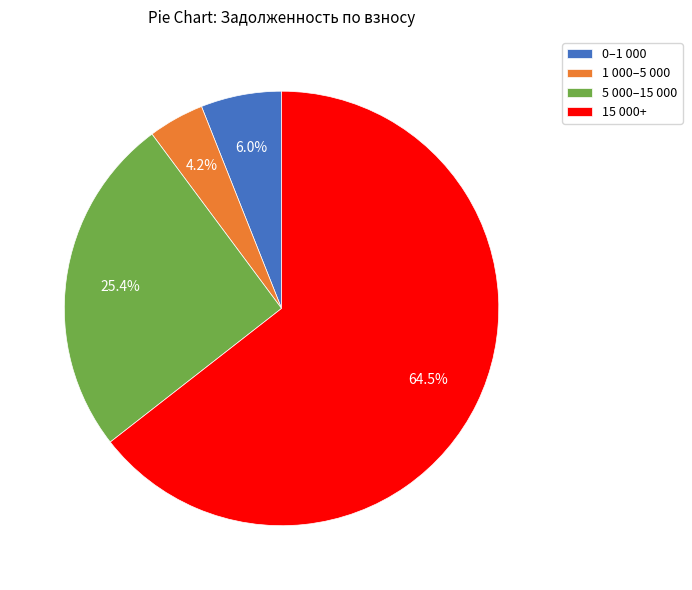

Rank the categories by value from lowest to highest.

1 000–5 000, 0–1 000, 5 000–15 000, 15 000+